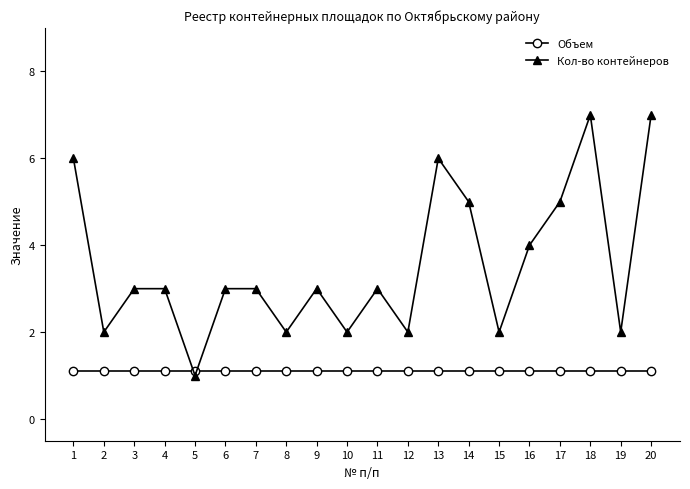

What is the difference between the maximum and second lowest values in the Кол-во контейнеров series?

5.0